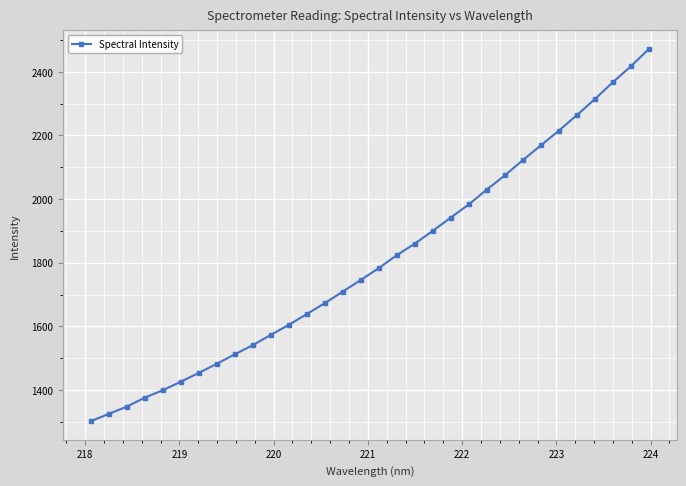

True or false: there are more than 2 points higher than both neighbors.

False